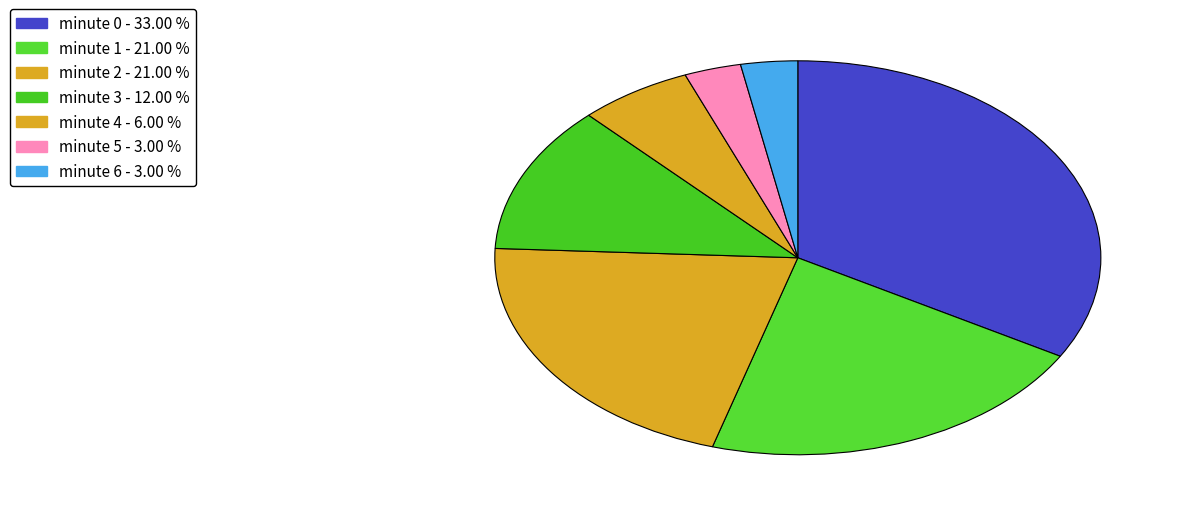

Count the number of slices in the pie.

7